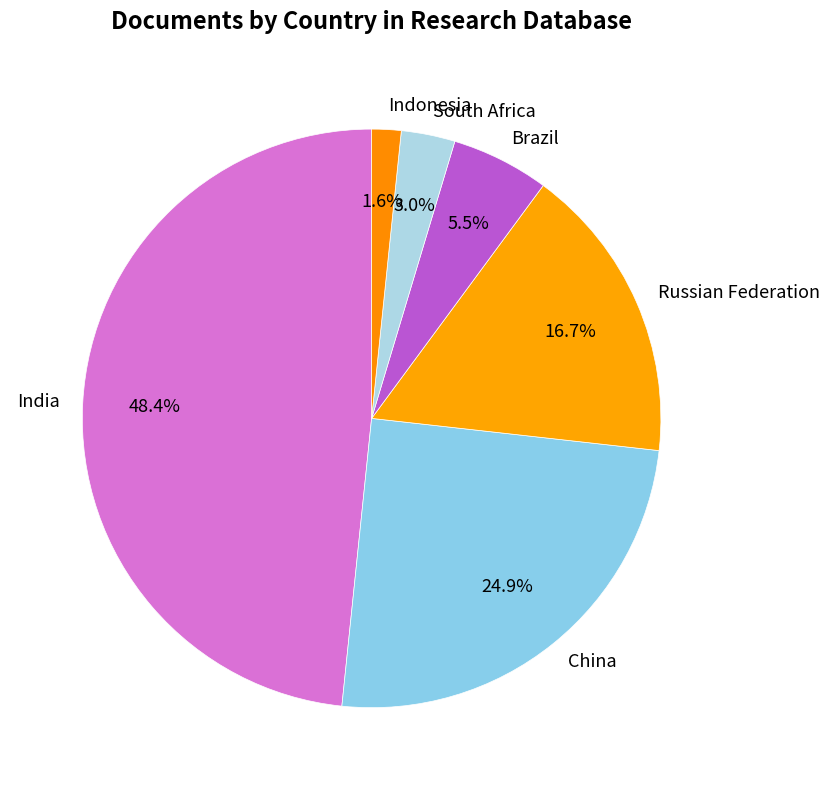

What is the ratio of the value at China to the value at Brazil?

4.5